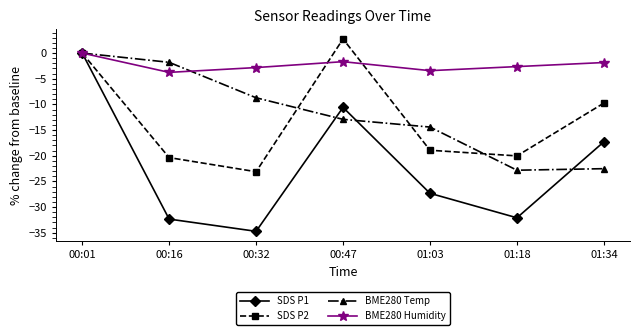

What is the sum of the BME280 Temp values at 01:34 and 00:47?

-35.4